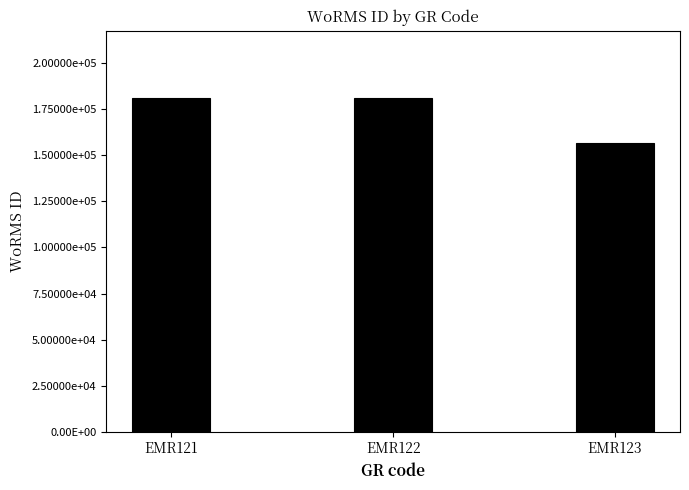

Rank the categories by value from highest to lowest.

EMR122, EMR121, EMR123